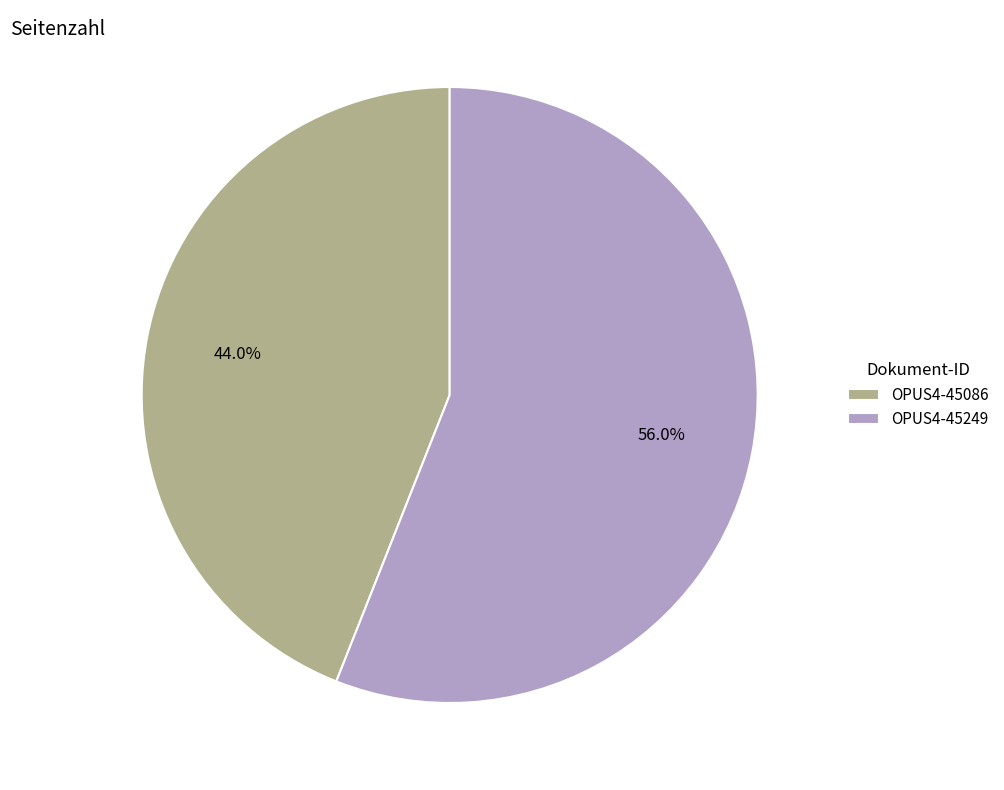

What is the smallest slice in the pie chart?

OPUS4-45086